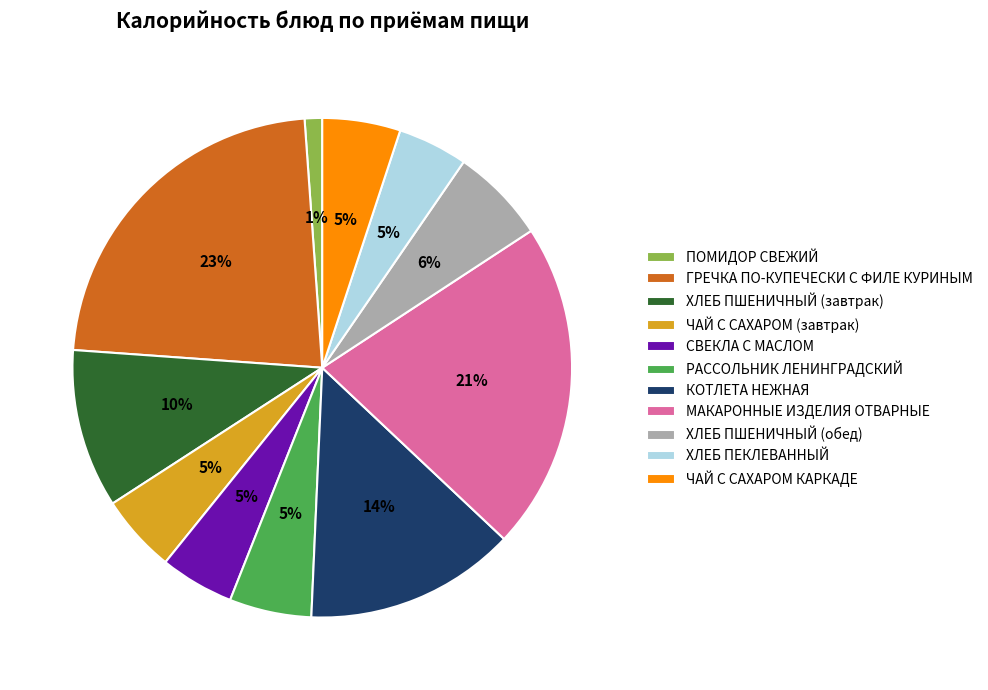

Is it true that ХЛЕБ ПШЕНИЧНЫЙ (обед) is 6% of the pie?

True